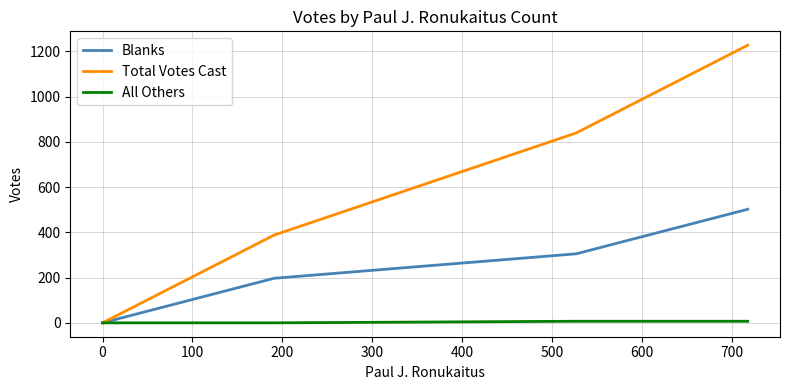

Which series has the largest range (max minus min)?

Total Votes Cast